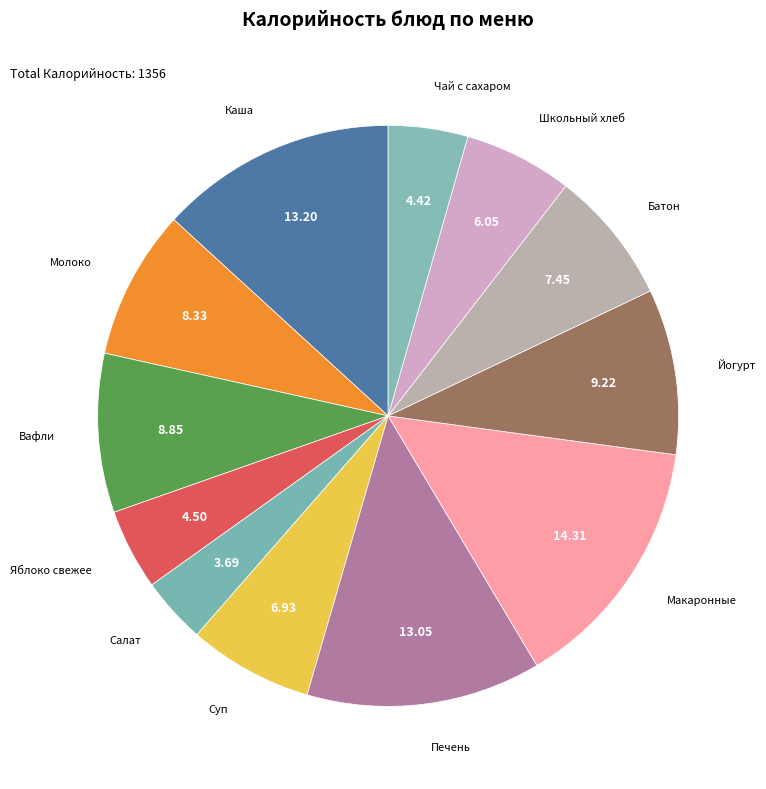

How many segments does this pie chart have?

12